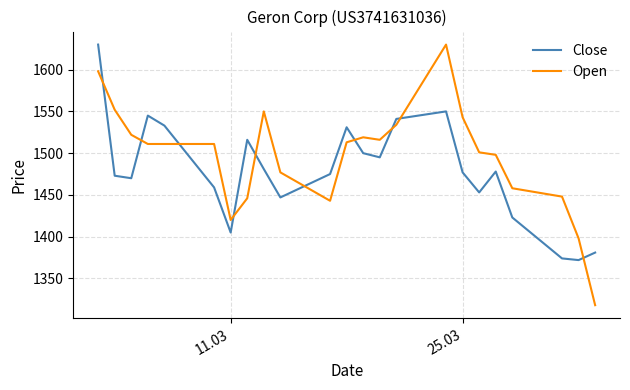

Is this an area chart (filled region under the line)?

No